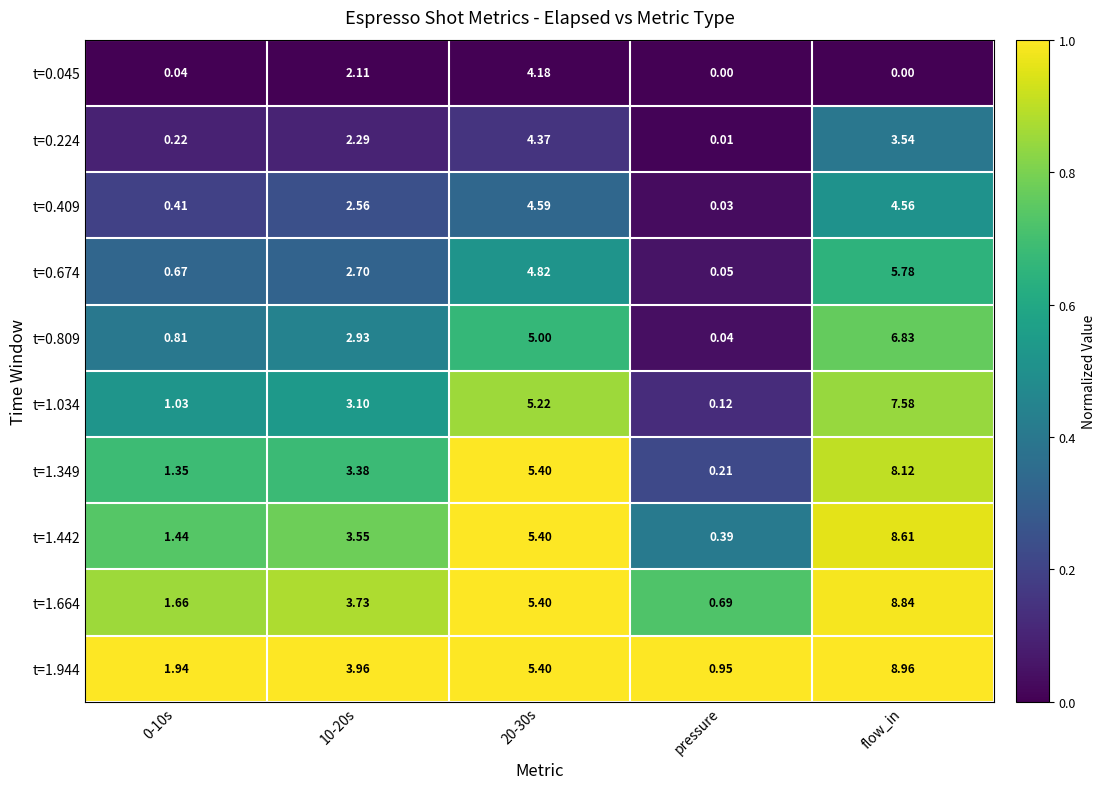

Rank the series by their maximum value, from highest to lowest.

t=1.944, t=1.664, t=1.442, t=1.349, t=1.034, t=0.809, t=0.674, t=0.409, t=0.224, t=0.045